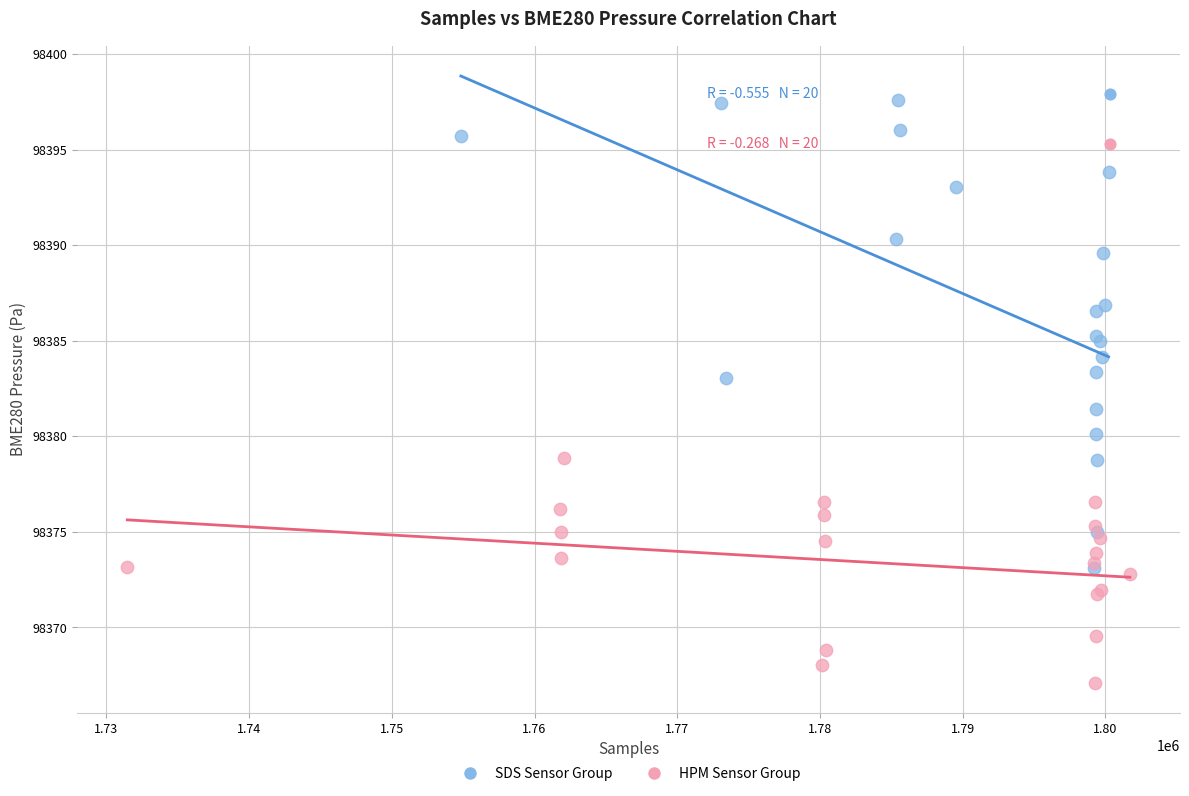

Which series has the widest spread of Y values?

SDS Sensor Group